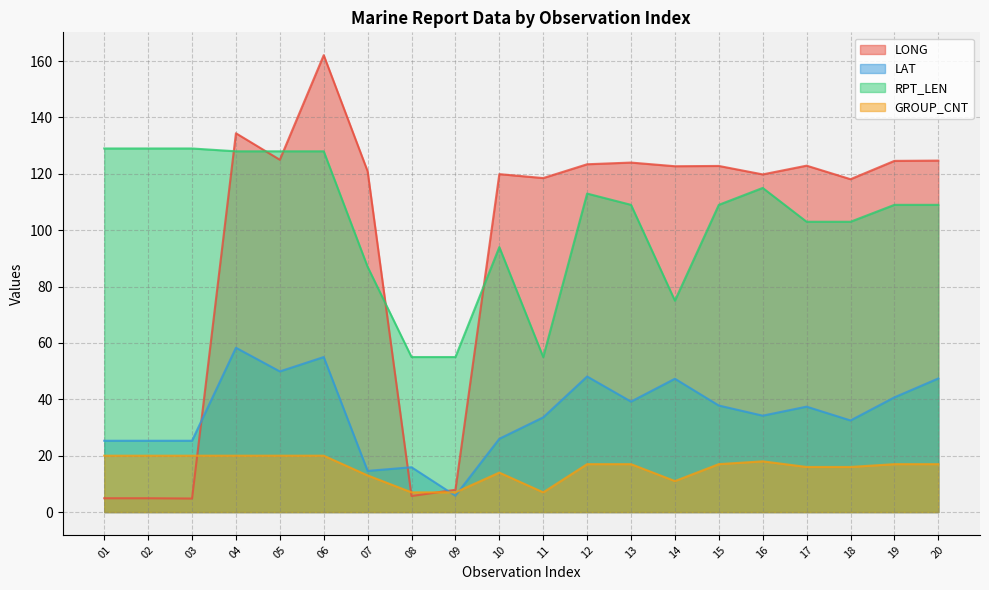

What is the smallest value displayed?

4.8